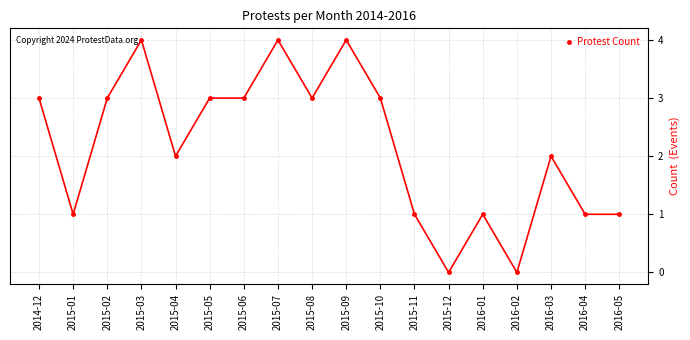

Reading left to right, extract all data points from this chart.

3	1	3	4	2	3	3	4	3	4	3	1	0	1	0	2	1	1